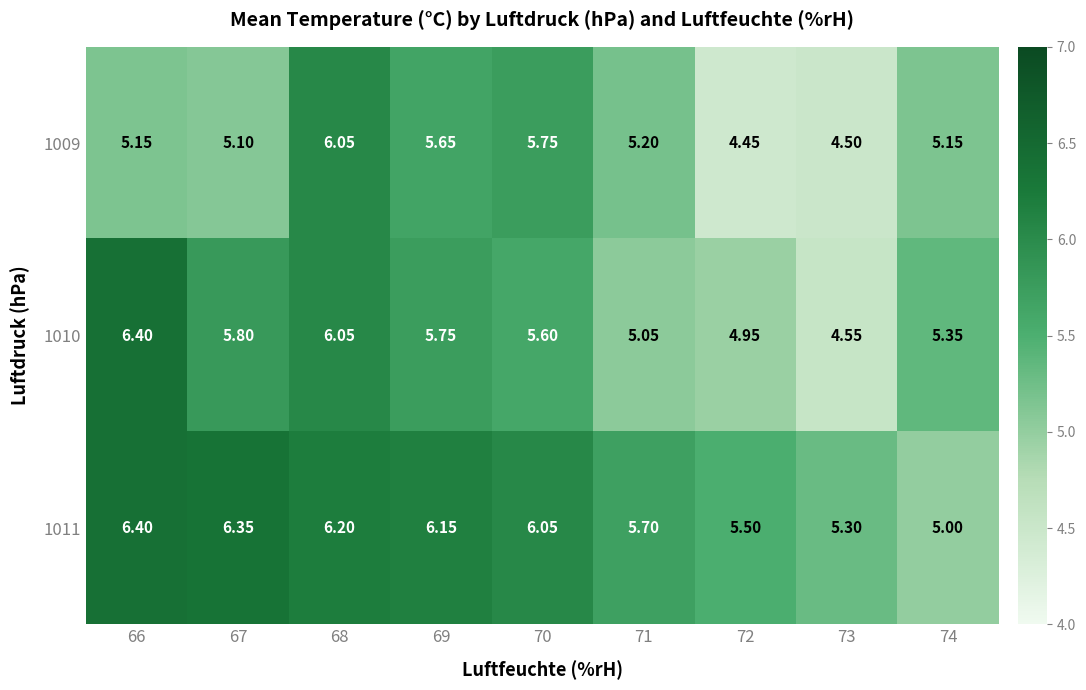

Between 66 and 71, which series saw the biggest shift?

1010